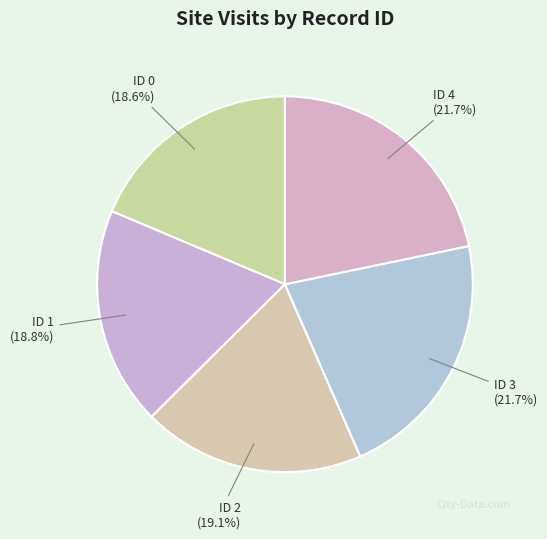

To the nearest percent, what is the difference between the largest and smallest slice percentages?

3%